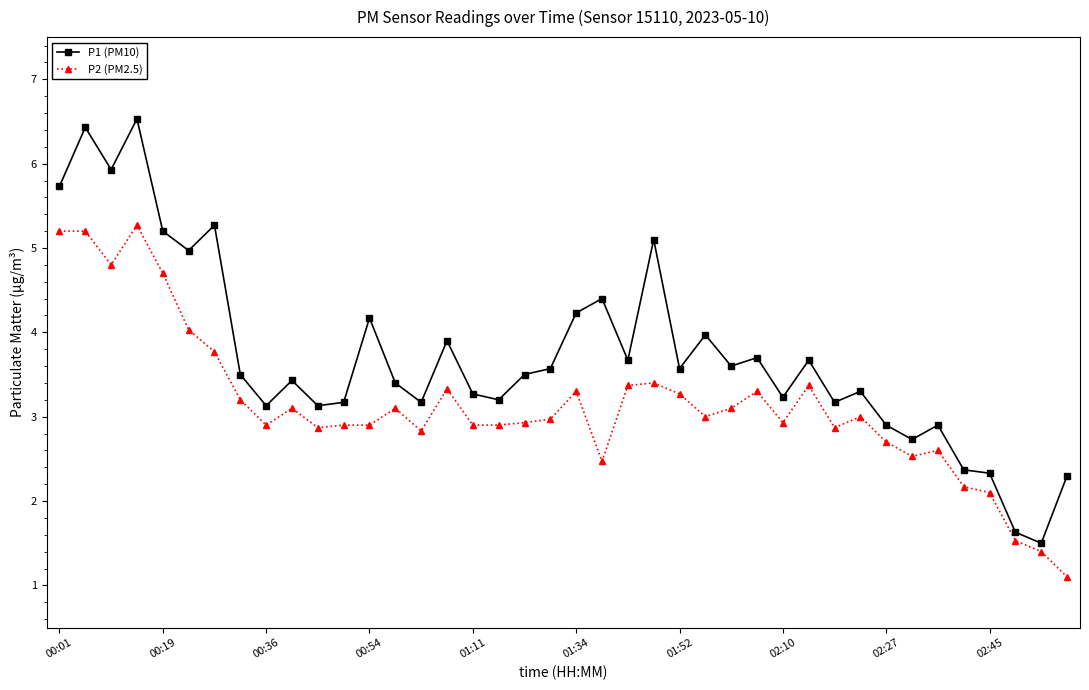

What are all the series names shown in the legend?

P1 (PM10), P2 (PM2.5)